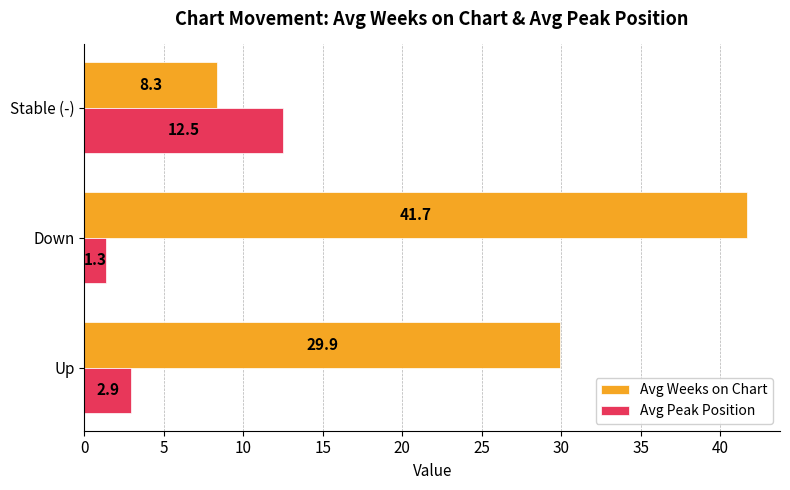

How many data points does each series have?

3